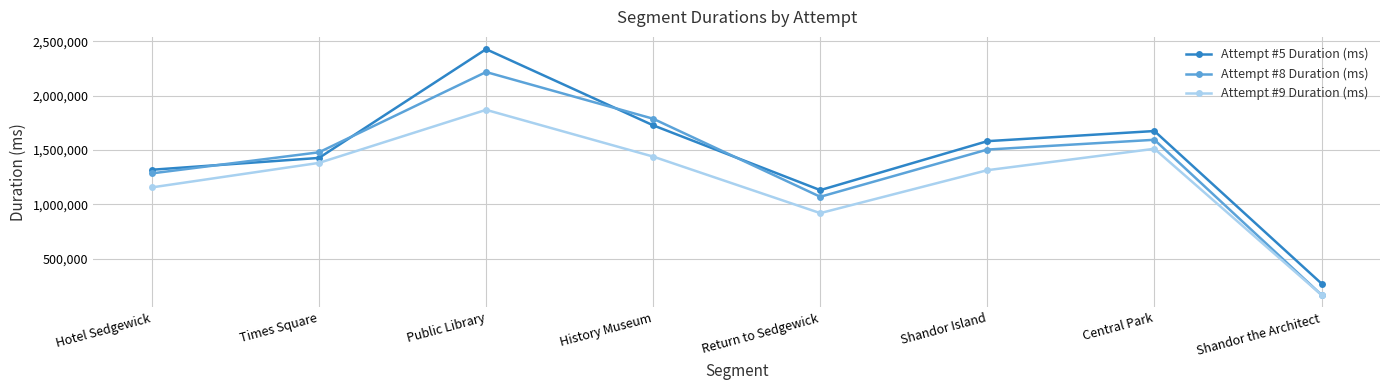

Rank the series at History Museum from highest to lowest value.

Attempt #8 Duration (ms), Attempt #5 Duration (ms), Attempt #9 Duration (ms)